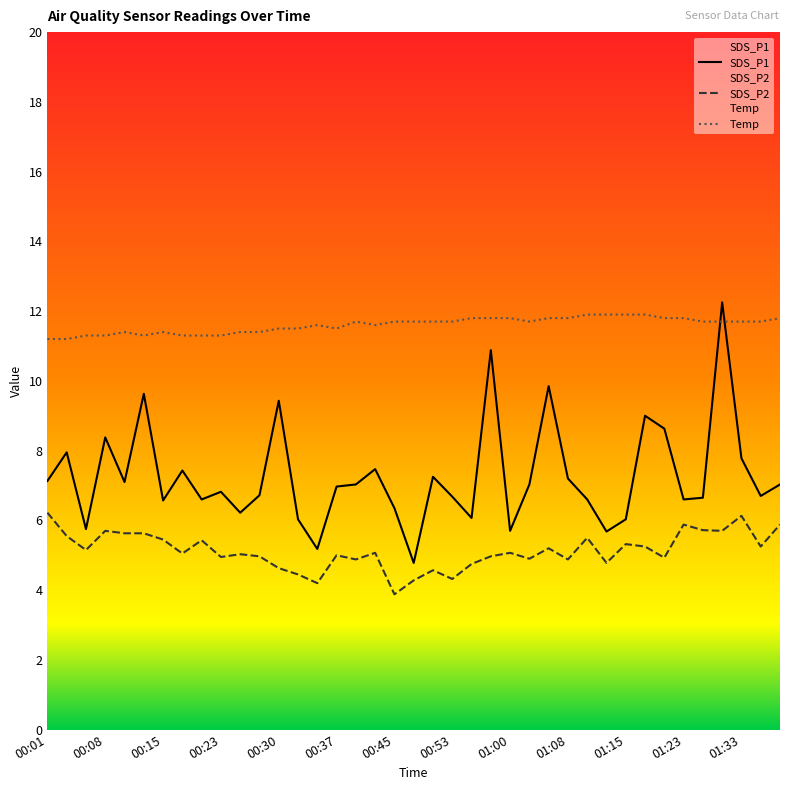

What is the sum of all Temp values?

452.5